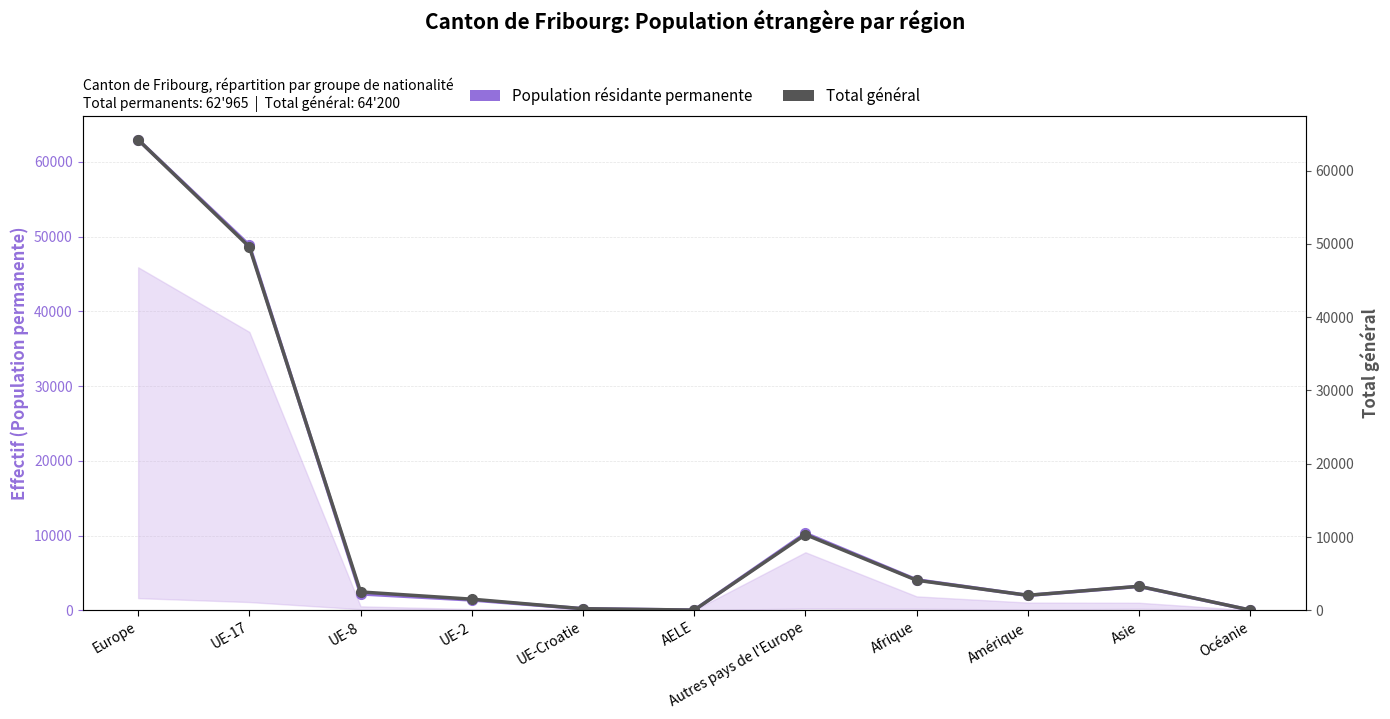

Which series has the largest range (max minus min)?

Total général (incl. non-permanente)